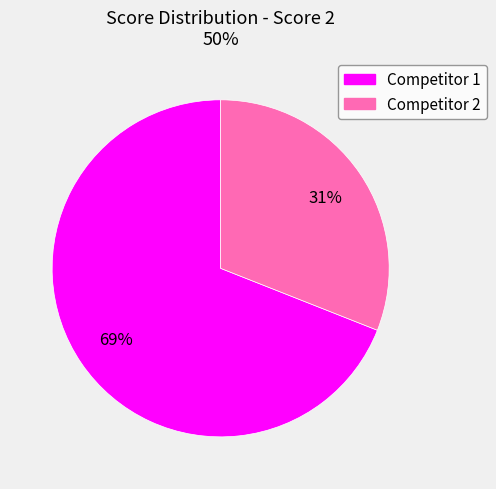

To the nearest percent, what is the difference between the largest and smallest slice percentages?

38%